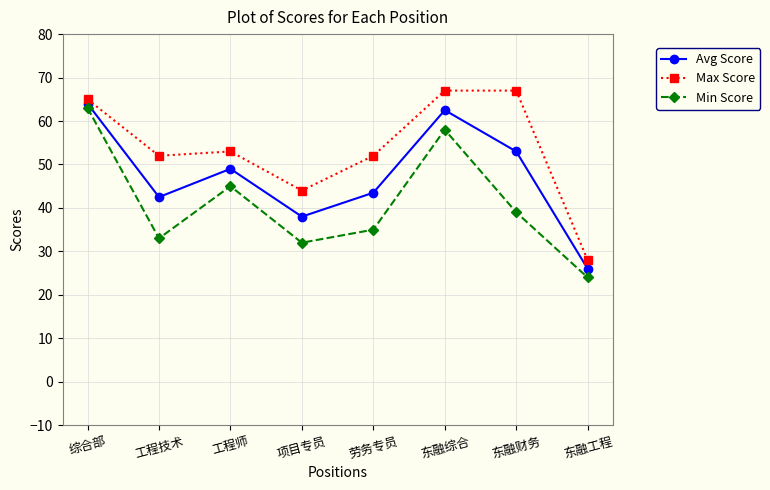

True or false: Min Score and Max Score intersect in this chart.

False